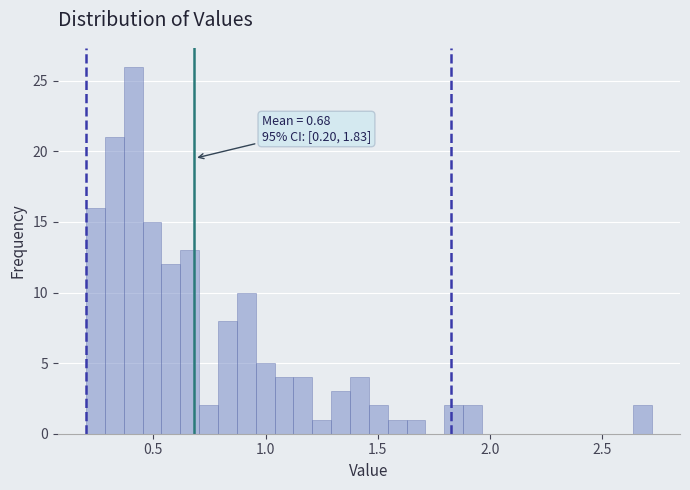

Read against the x-axis, roughly where is the centre of the tallest bar?

0.40